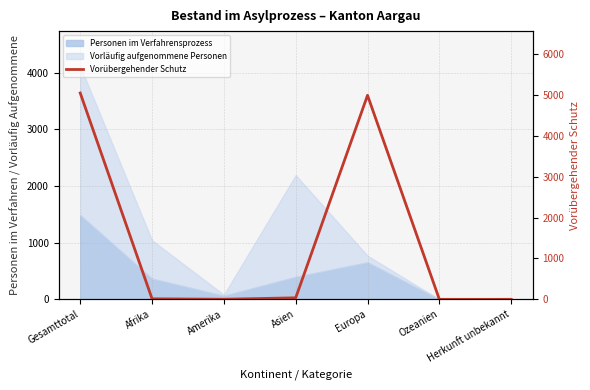

Which category has the lowest value across all series?

Herkunft unbekannt